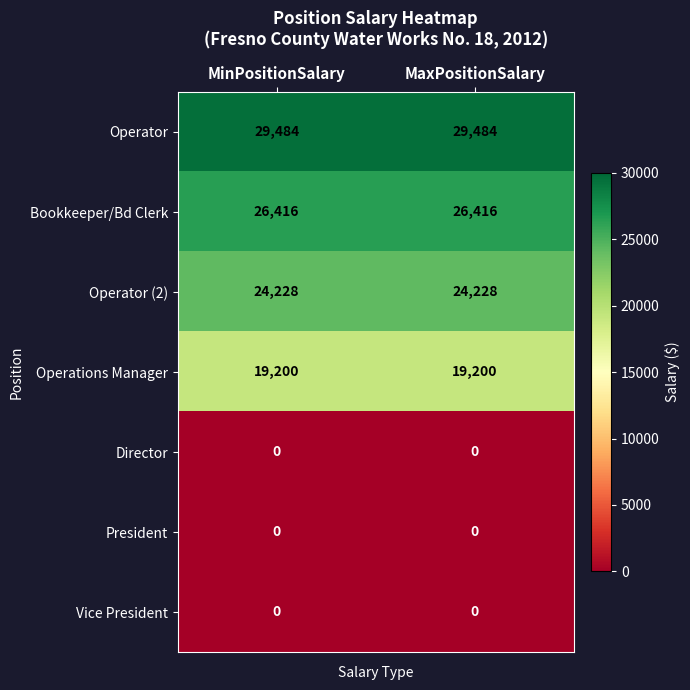

What is the greatest value displayed?

29484